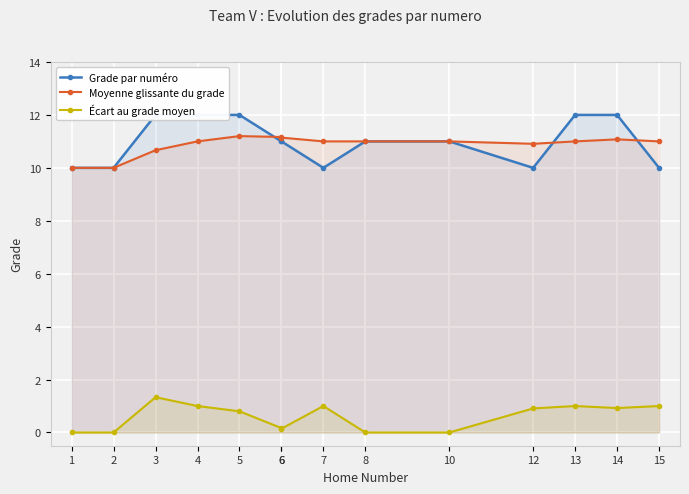

The value of Moyenne glissante du grade at 13 is 11.0. True or false?

True